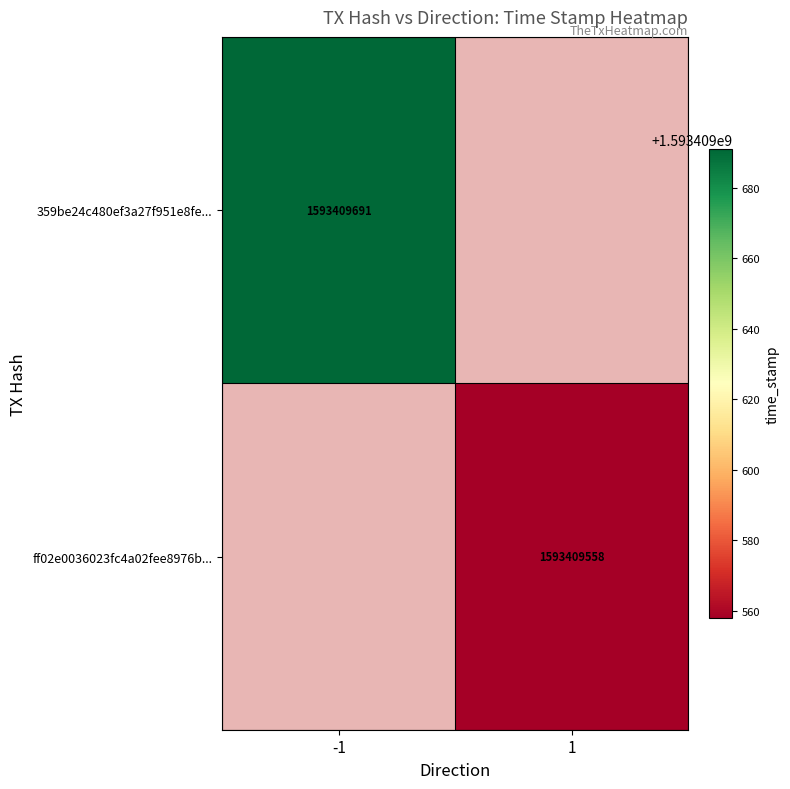

The 359be24c480ef3a27f951e8fef1162fc6736b22 series shows -1 at direction. True or false?

True